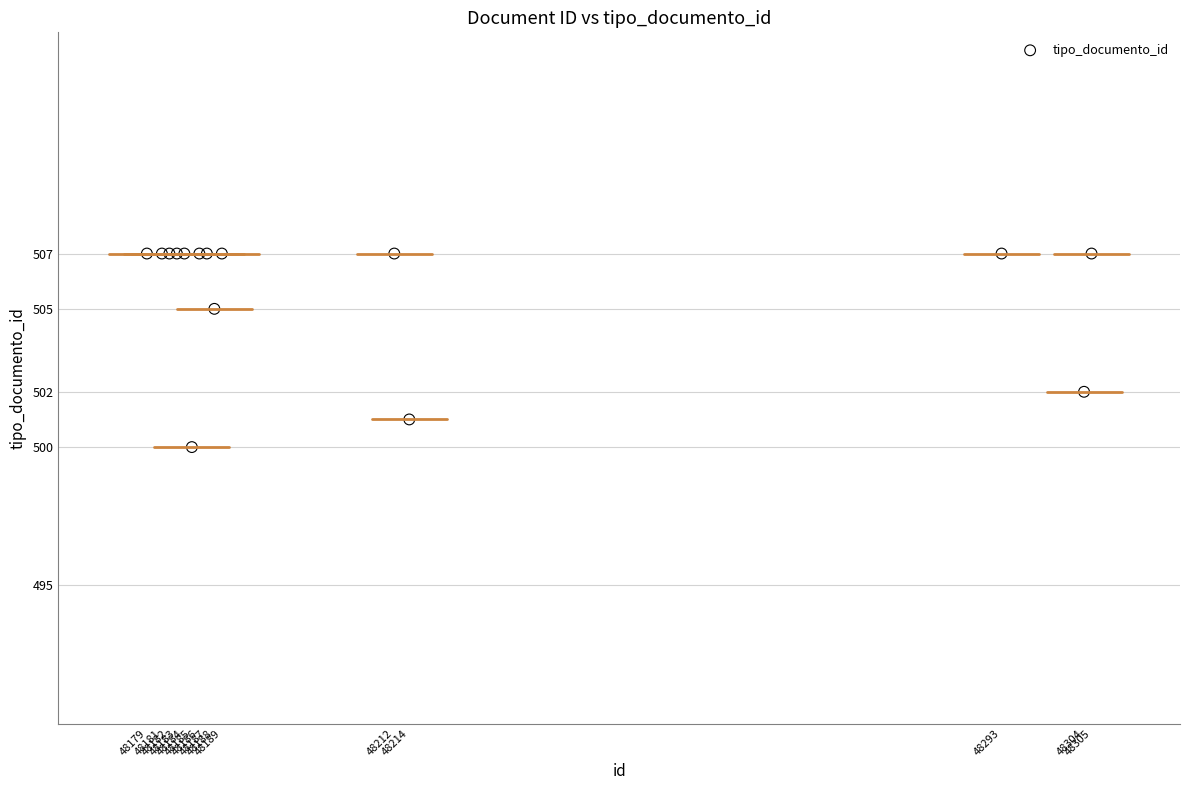

What Y value in the scatter plot is closest to 503?

502